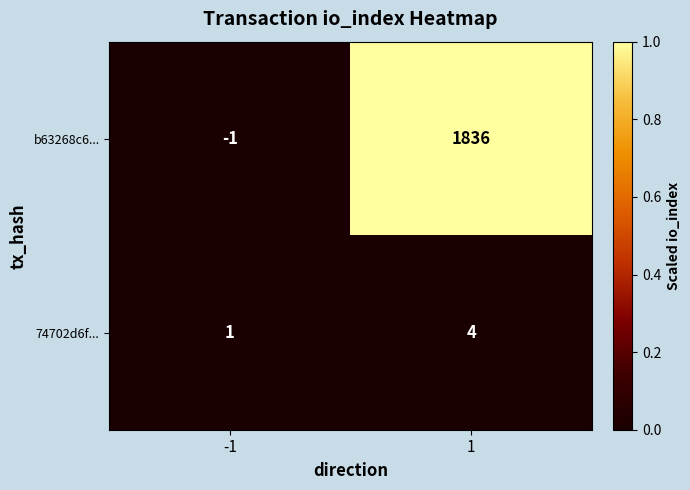

Which series has the largest total across all categories?

b63268c6...